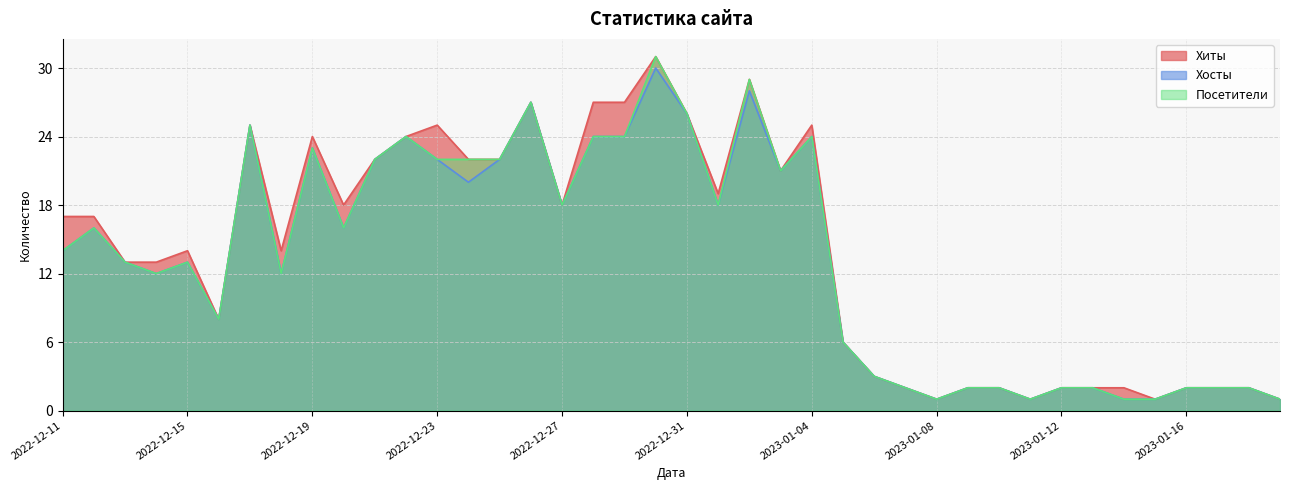

What is the sum of all Хиты values?

559